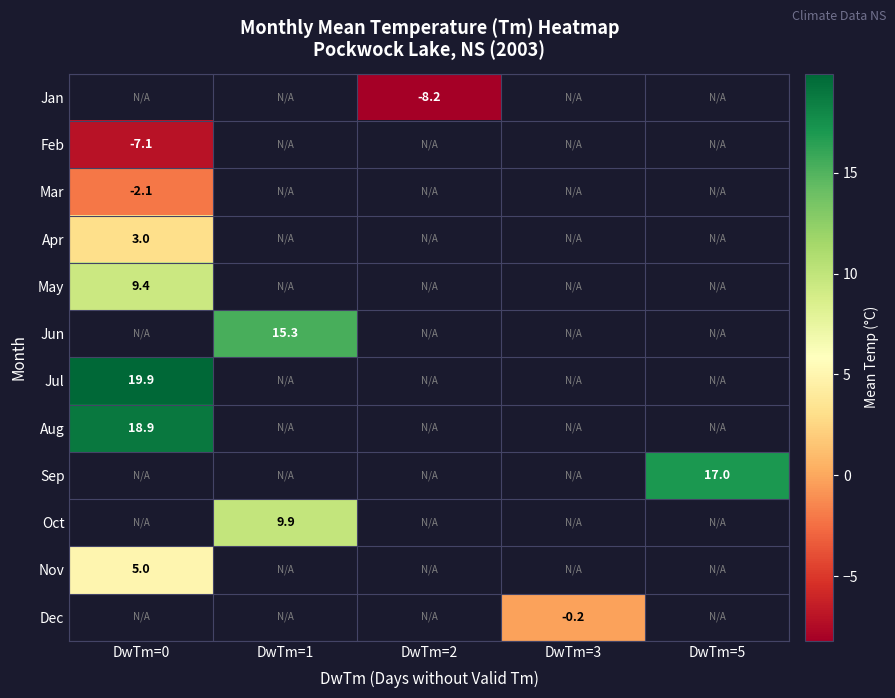

True or false: Jun has a value of 15.3 at DwTm=1.

True